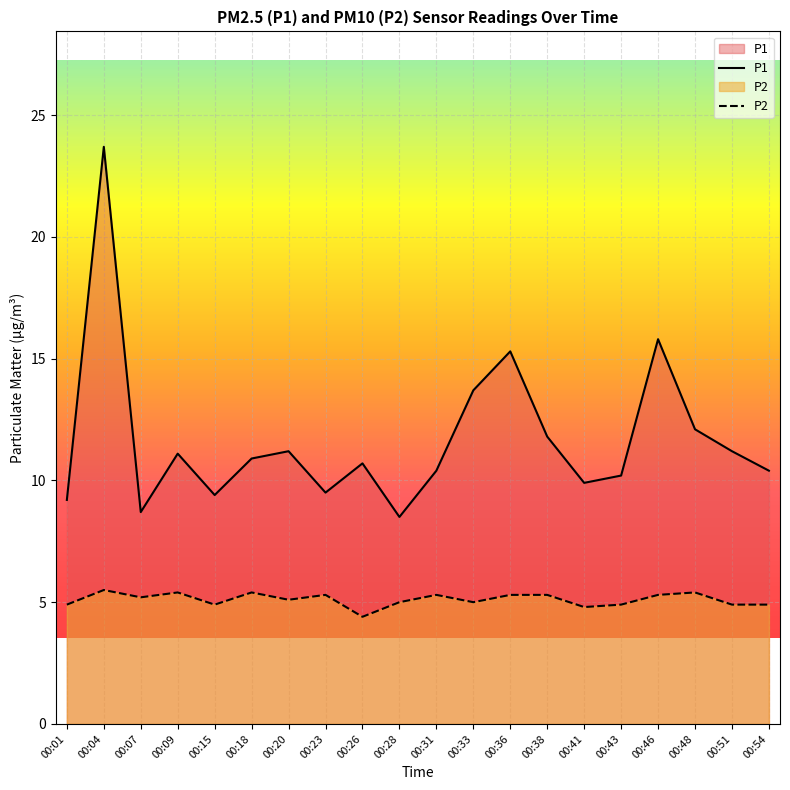

List the series in order of their overall mean, highest first.

P1, P2